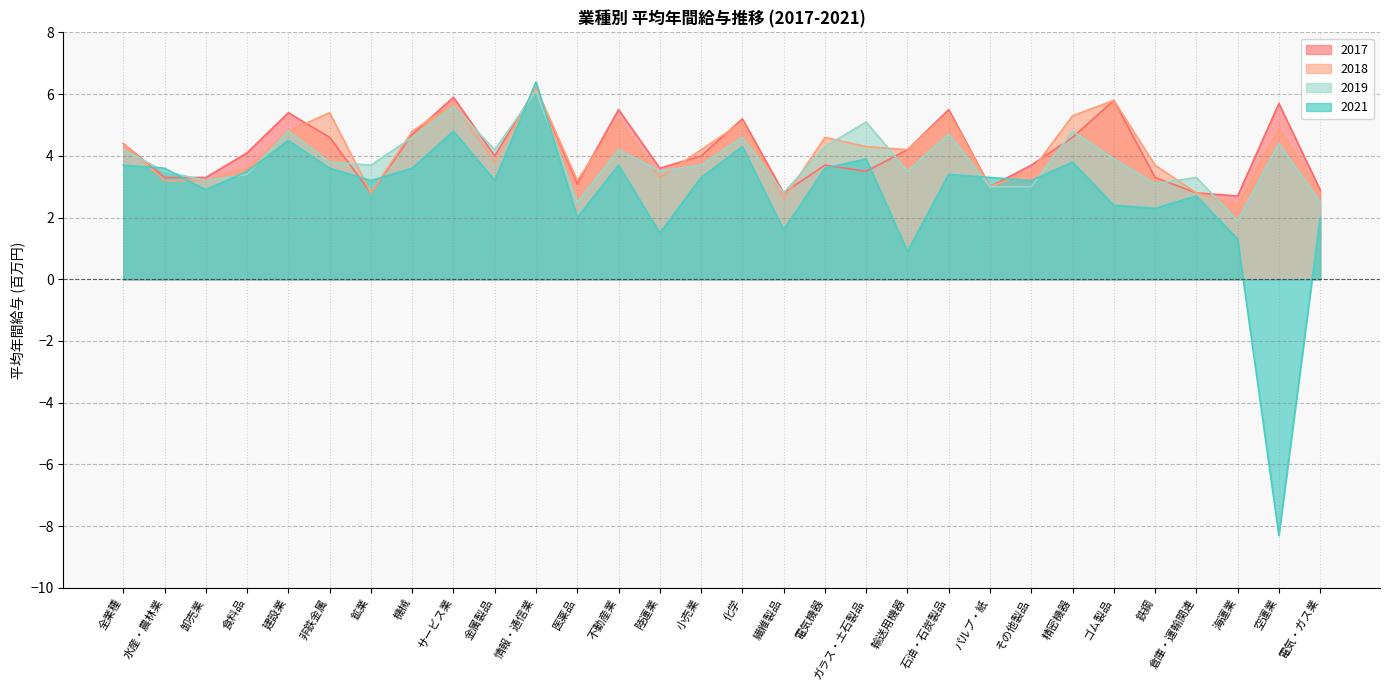

What is the label of the 26th point from the left?

鉄鋼